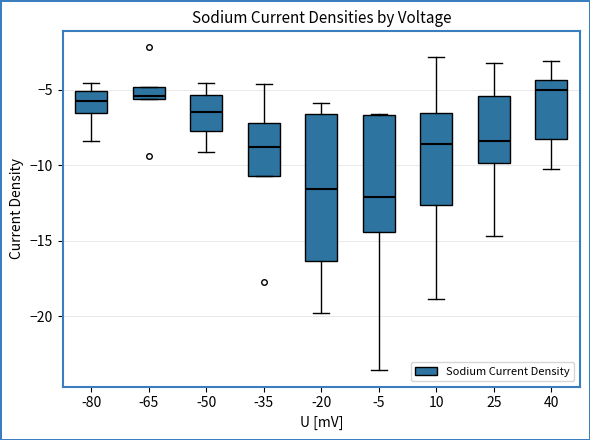

Reading left to right, read every box against the y-axis: the position of its median line, the range the box covers, and the ends of its whiskers. The values are not printed on the chart, so give them approximately, as read against the axis.

-80: median -5.5, box -6.5 to -5.0, whiskers -8.5 to -4.5
-65: median -5.5 (just above the box's lower edge), box -5.5 to -5.0, whiskers -5.5 to -5.0
-50: median -6.5, box -7.5 to -5.5, whiskers -9.0 to -4.5
-35: median -9.0, box -10.5 to -7.0, whiskers -10.5 to -4.5
-20: median -11.5, box -16.5 to -6.5, whiskers -20.0 to -6.0
-5: median -12.0, box -14.5 to -6.5, whiskers -23.5 to -6.5
10: median -8.5, box -12.5 to -6.5, whiskers -19.0 to -3.0
25: median -8.5, box -10.0 to -5.5, whiskers -14.5 to -3.0
40: median -5.0, box -8.0 to -4.5, whiskers -10.5 to -3.0